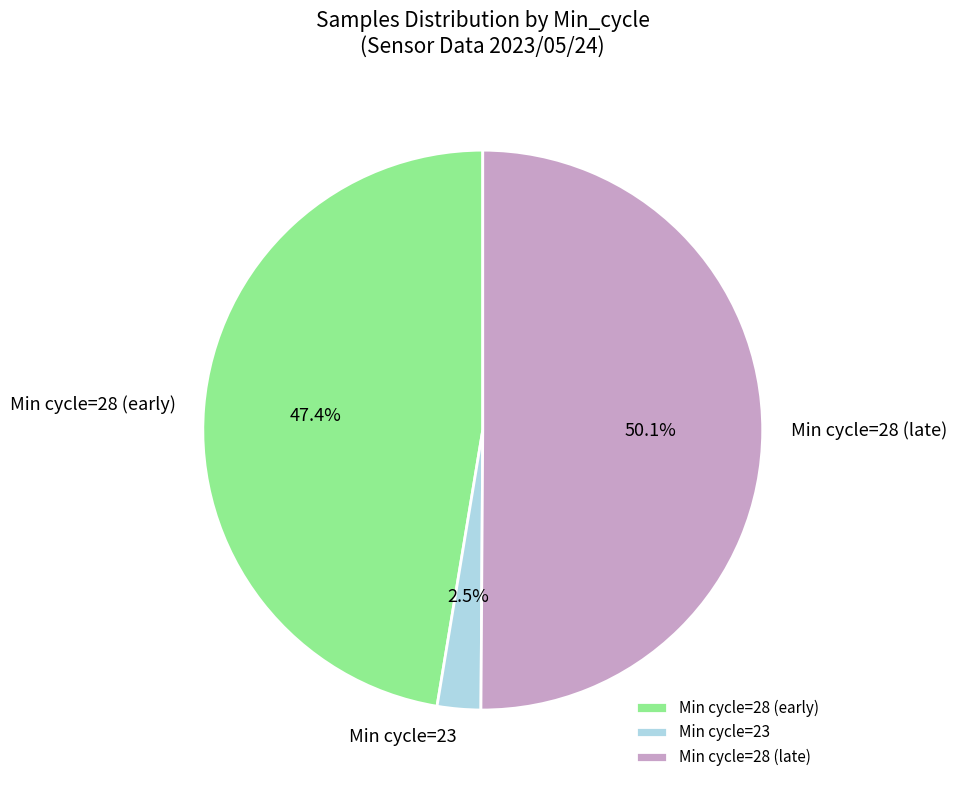

How many segments does this pie chart have?

3